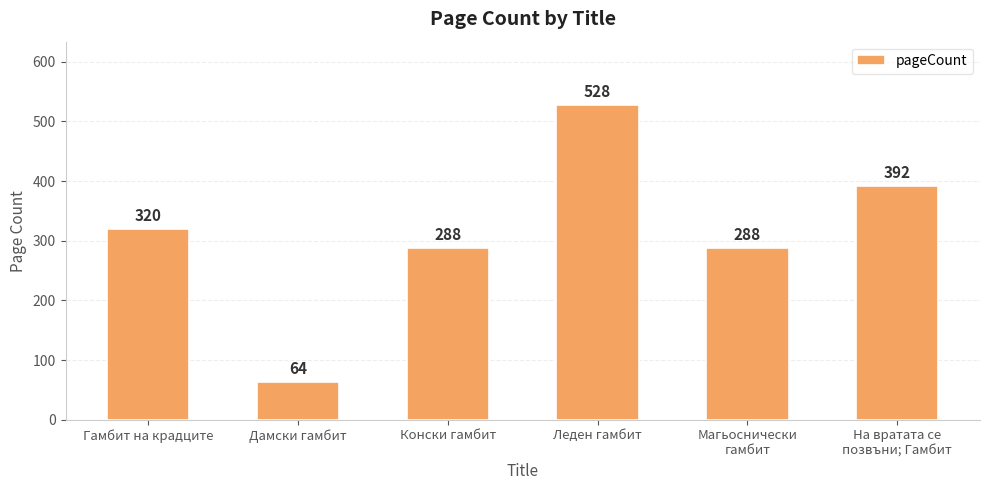

What is the sum of the values at Леден гамбит and Конски гамбит?

816